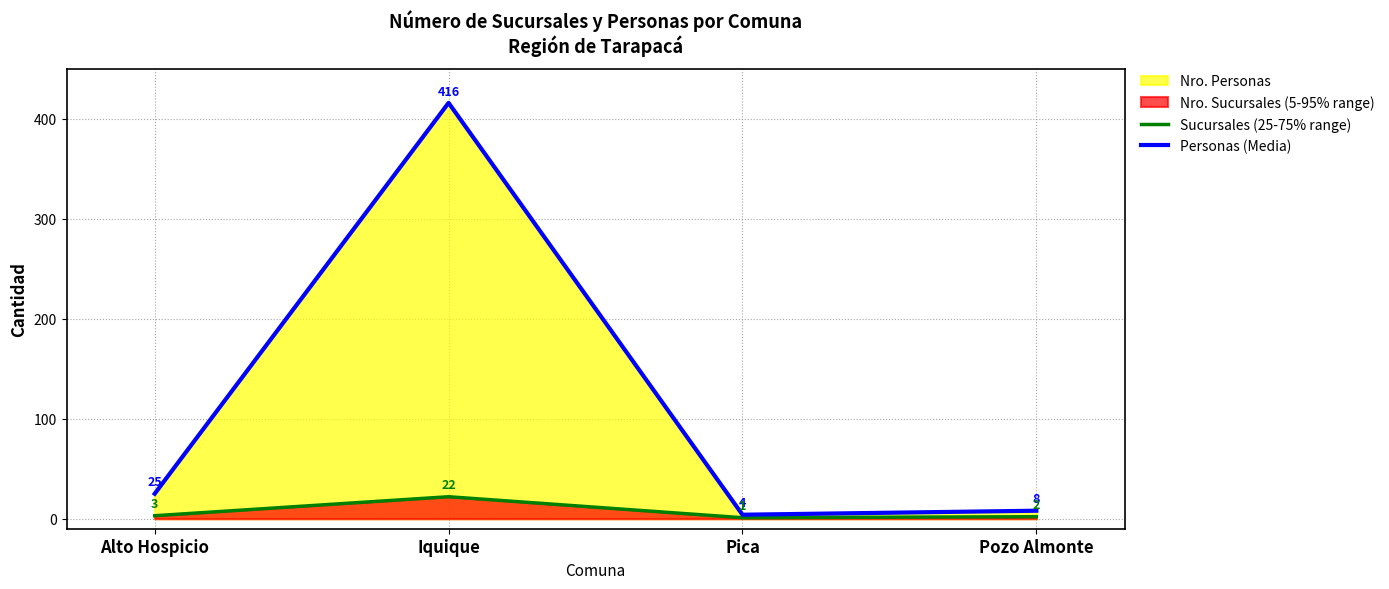

True or false: Personas (Media) has more than 0 points higher than both neighbors.

True